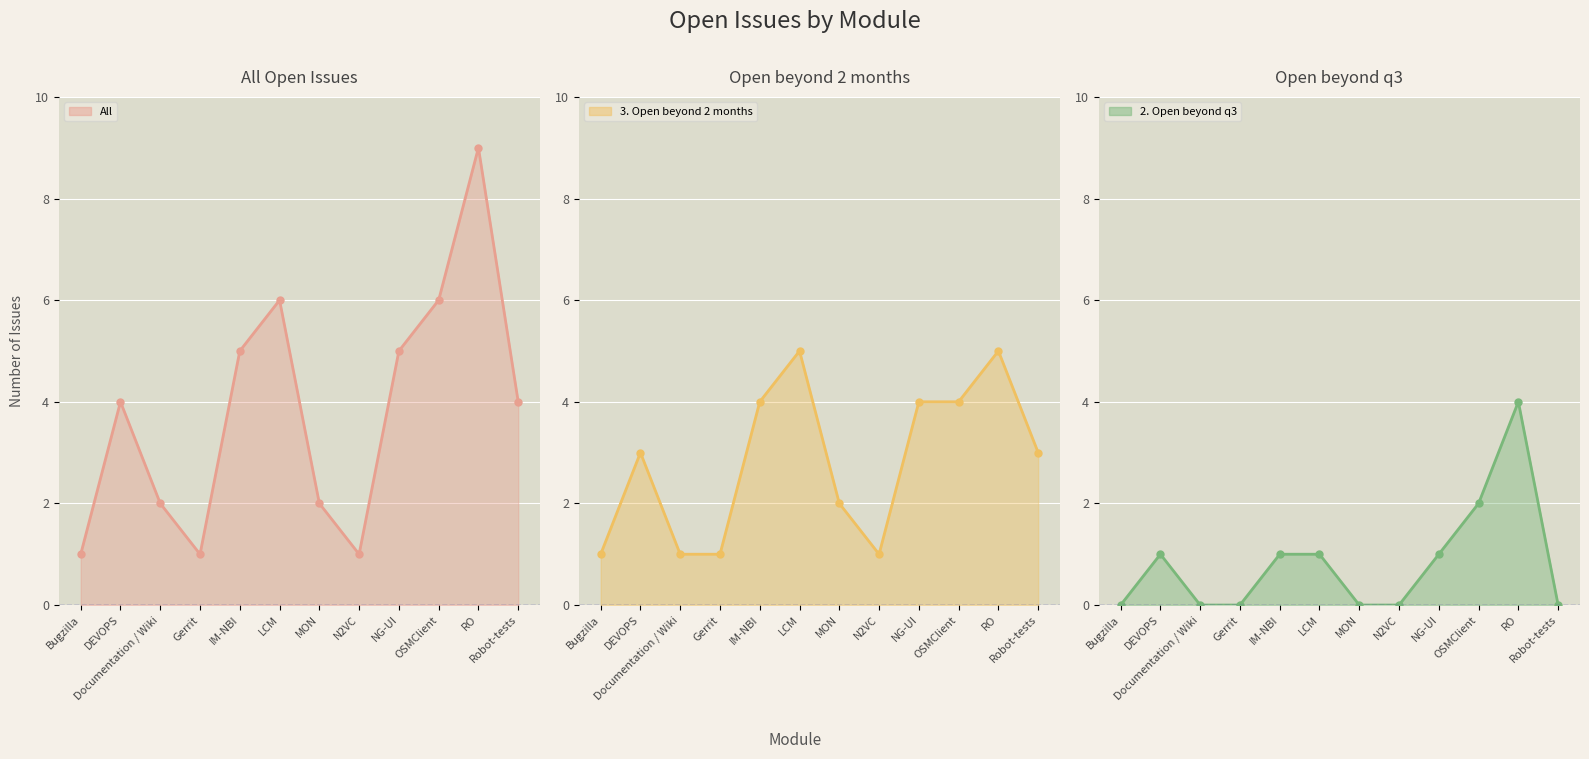

The value of 3. Open beyond 2 months at Bugzilla is 1. True or false?

True